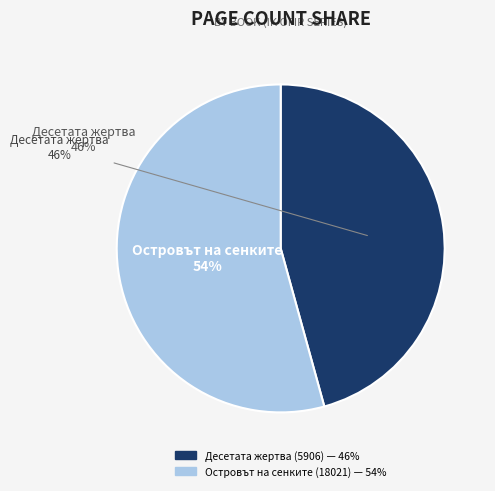

To the nearest percent, what percentage of the pie is Островът на сенките (18021)?

54%